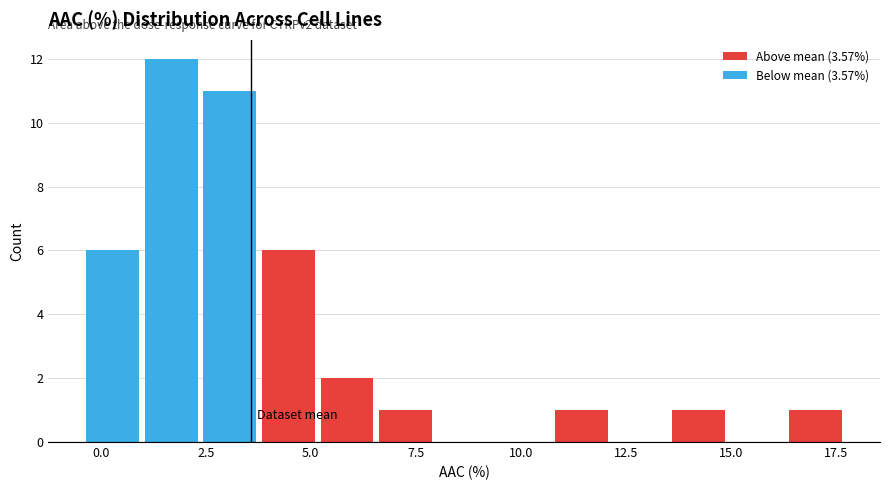

Read against the x-axis, roughly where is the centre of the tallest bar?

1.5